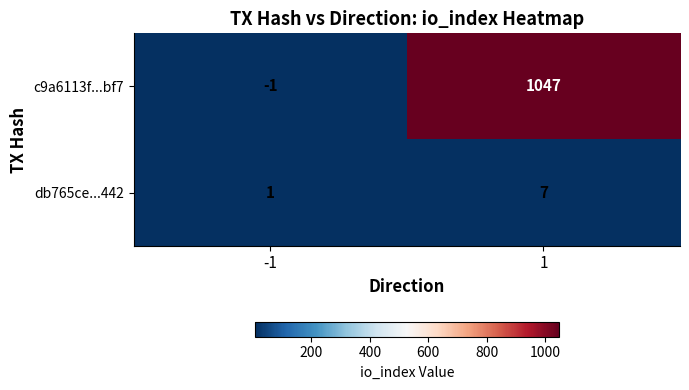

Is it true that db765ce...442 equals 2 at -1?

False